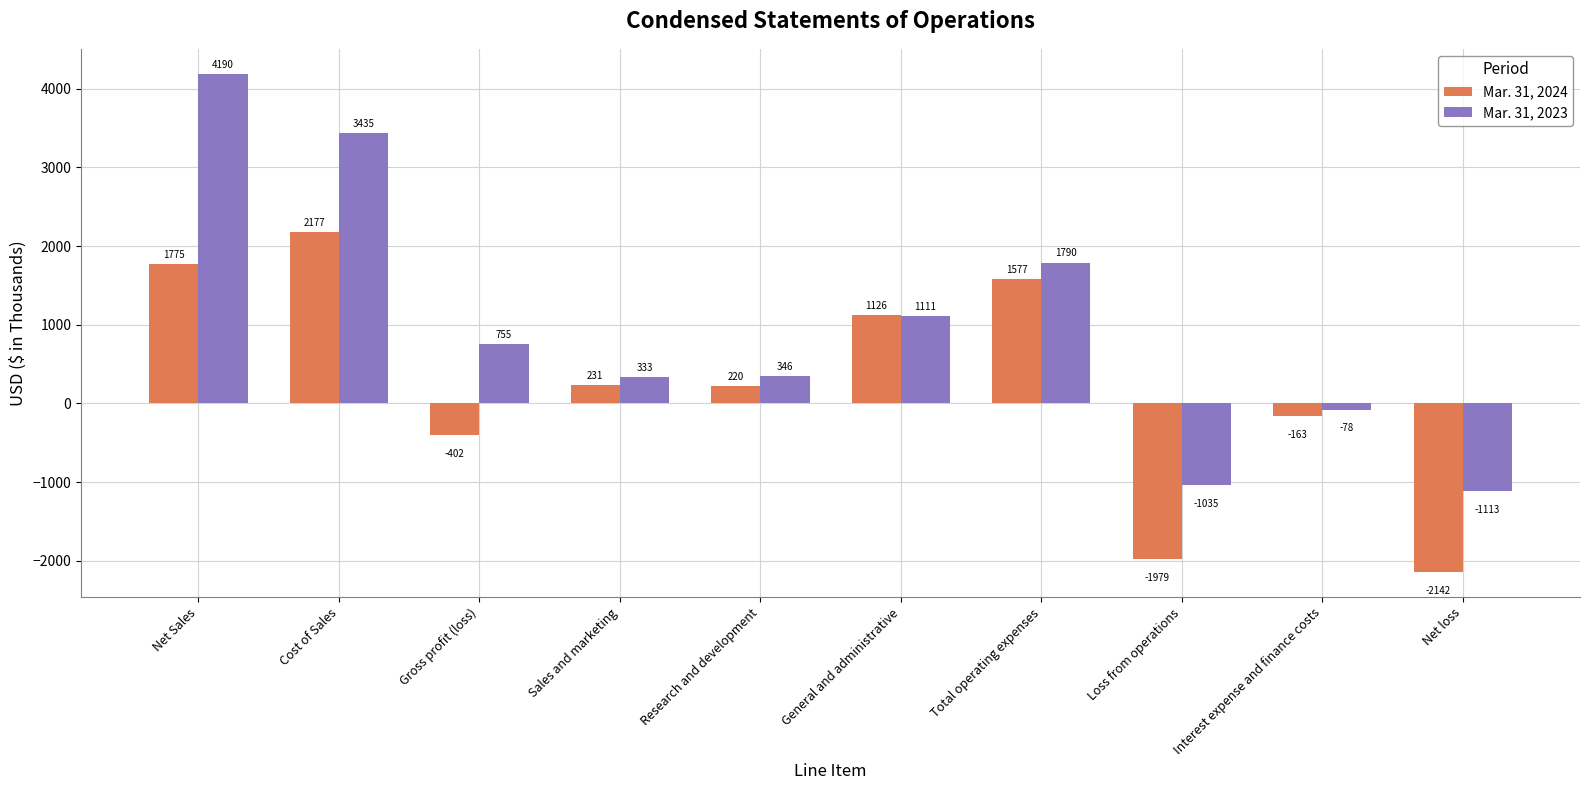

How many bars are there in each group?

2